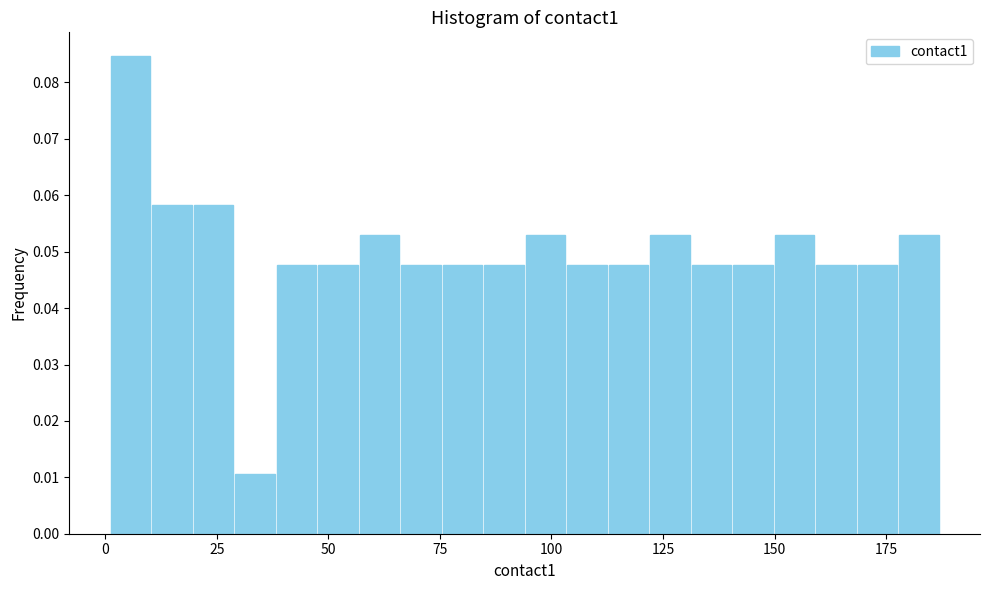

Around what value on the x-axis is the tallest bar? Give the approximate position of its centre, as read against the axis.

5